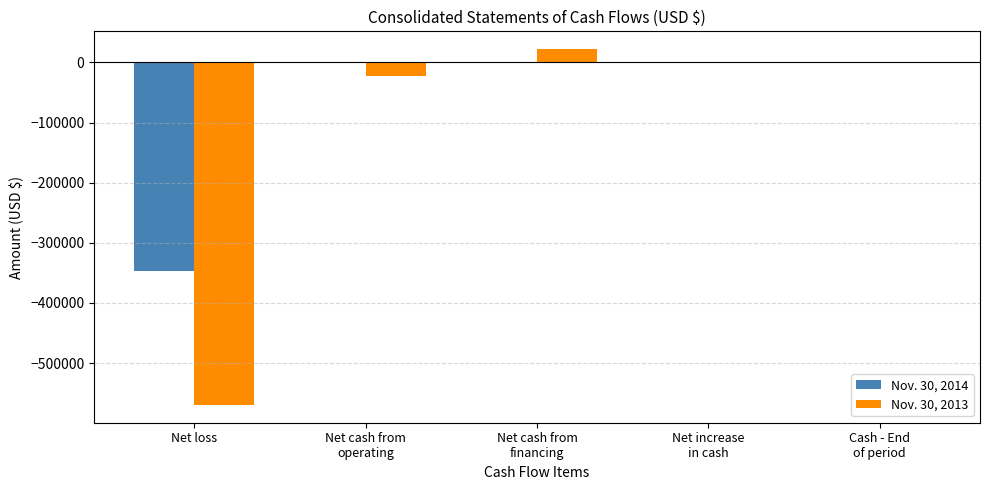

Is the value of Nov. 30, 2014 at Net loss greater than the value of Nov. 30, 2013 at Net loss?

Yes